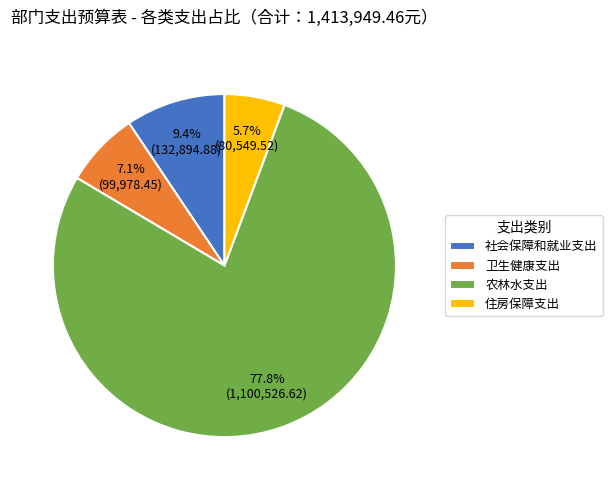

To the nearest percent, what portion does 农林水支出 represent?

78%